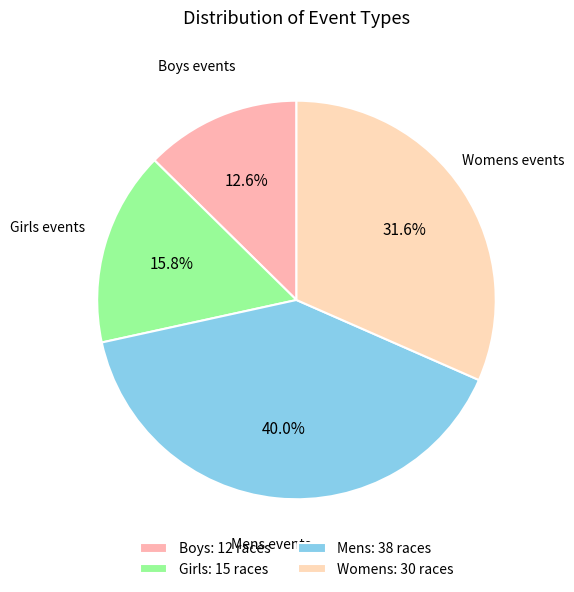

Count the number of slices in the pie.

4